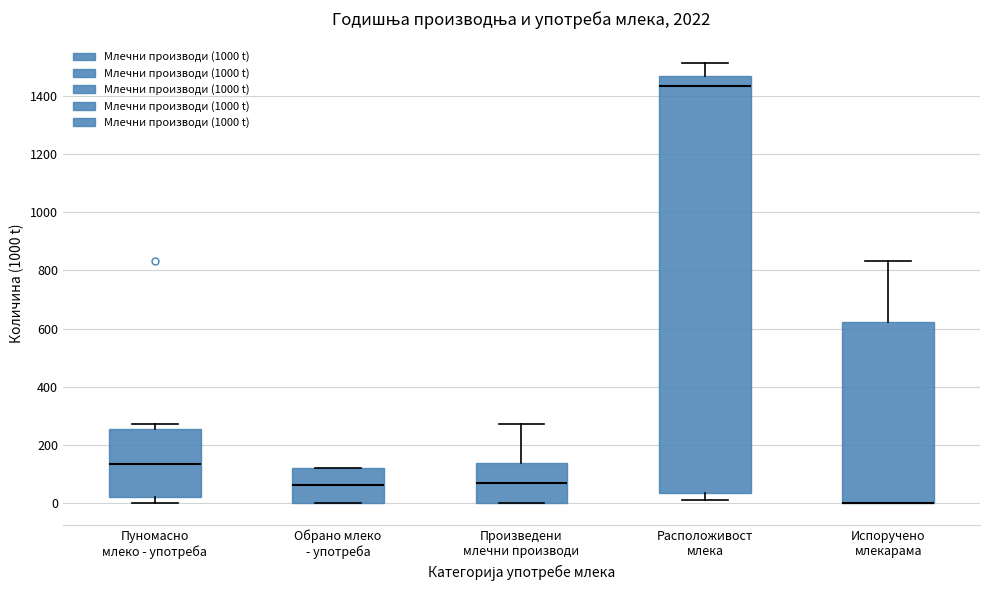

Which box is the tallest, from its lower edge to its upper edge?

Расположивост млека